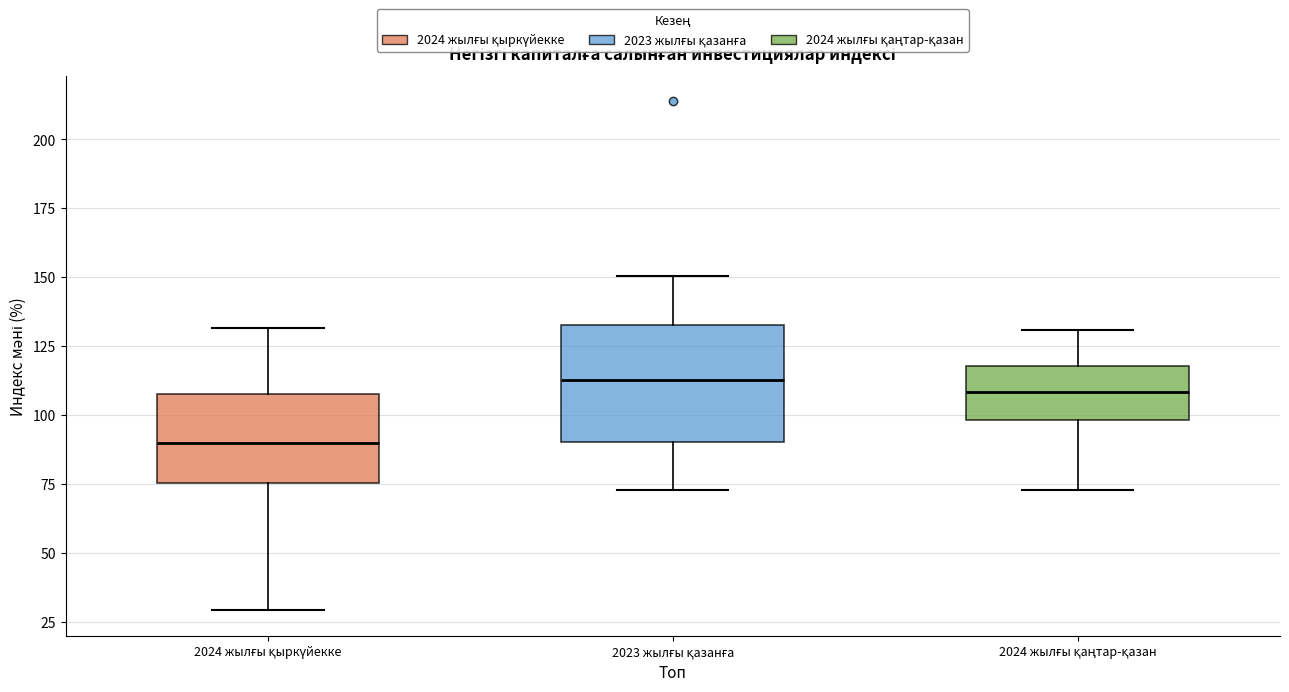

Comparing the boxes themselves (not the whiskers), which one is the tallest?

2023 жылғы қазанға